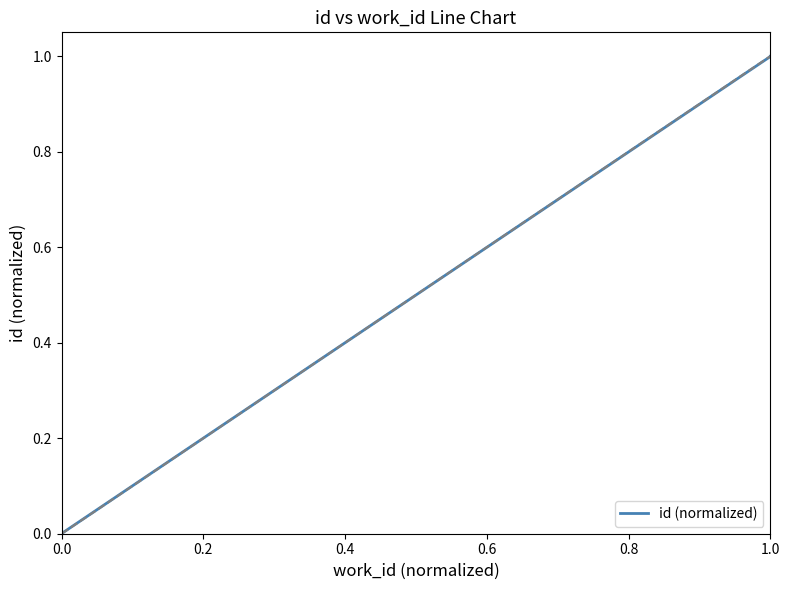

What is the maximum value shown in the chart?

1.0